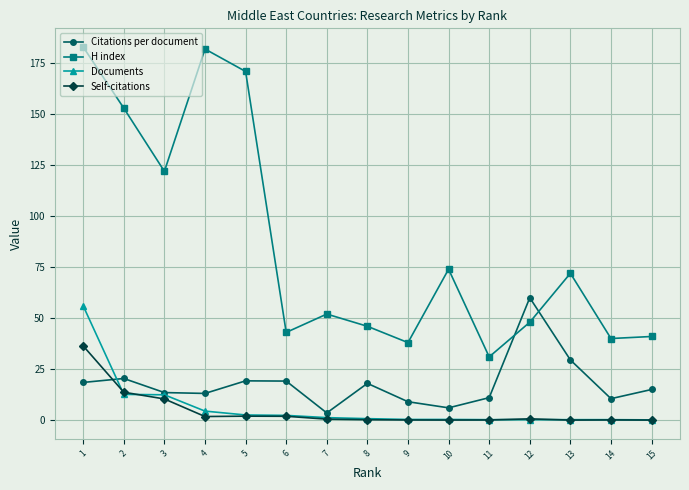

Is the value of H index at 10 greater than the value of Documents at 10?

Yes